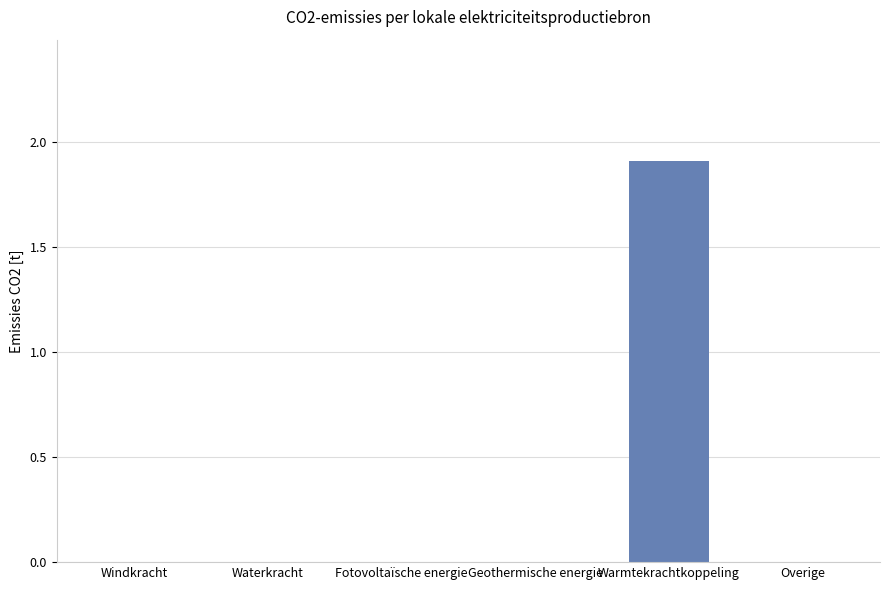

The chart shows a value of -1.0 at Overige. True or false?

False